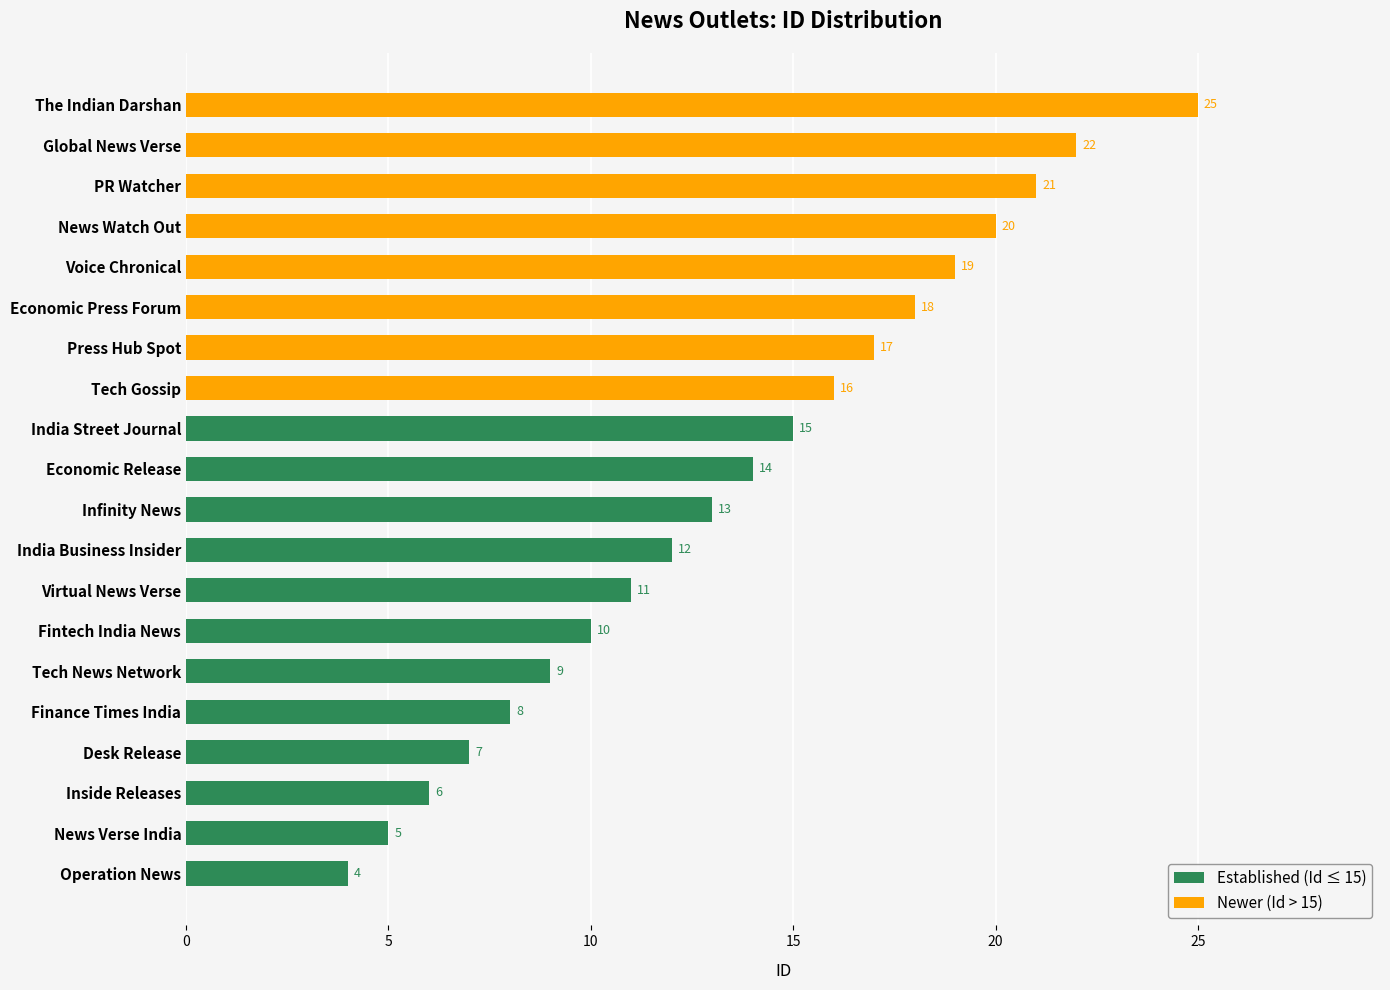

Where does the data first go above 14?

India Street Journal